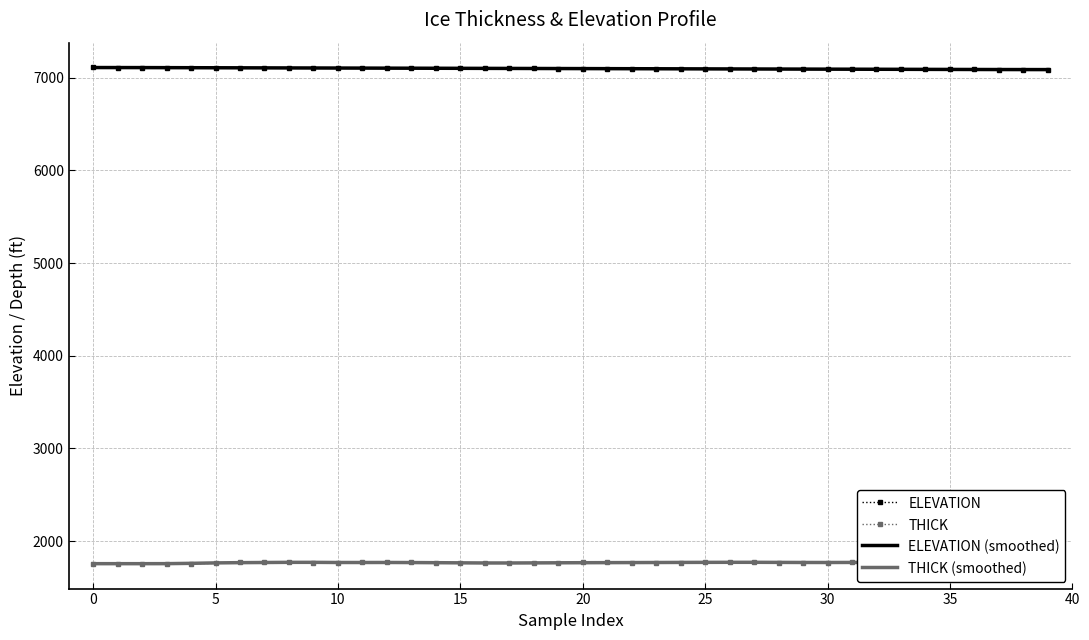

True or false: ELEVATION and THICK (smoothed) cross at least once.

False